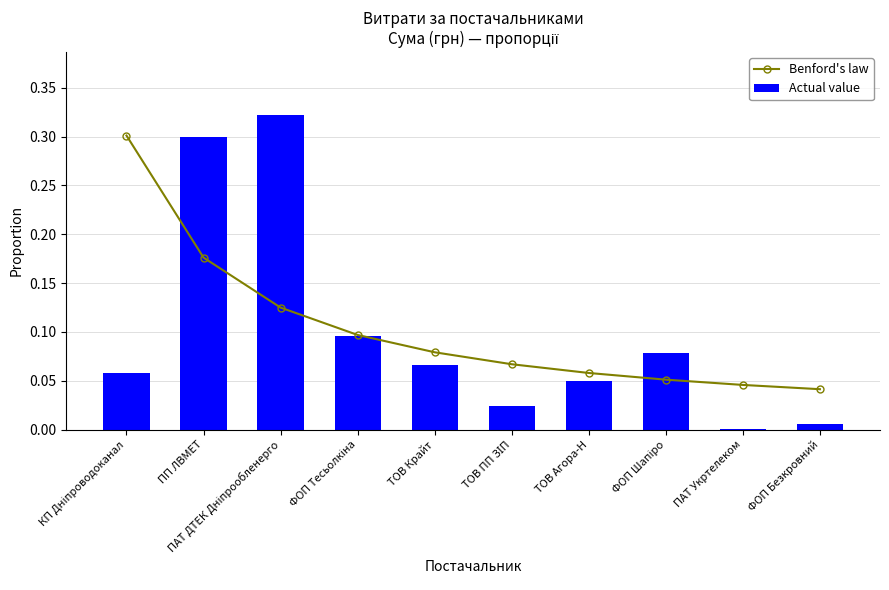

Reading right to left, what are all the values shown in this chart?

Benford's law: 0.0	0.0	0.1	0.1	0.1	0.1	0.1	0.1	0.2	0.3
Actual value: 0.0	0.0	0.1	0.0	0.0	0.1	0.1	0.3	0.3	0.1